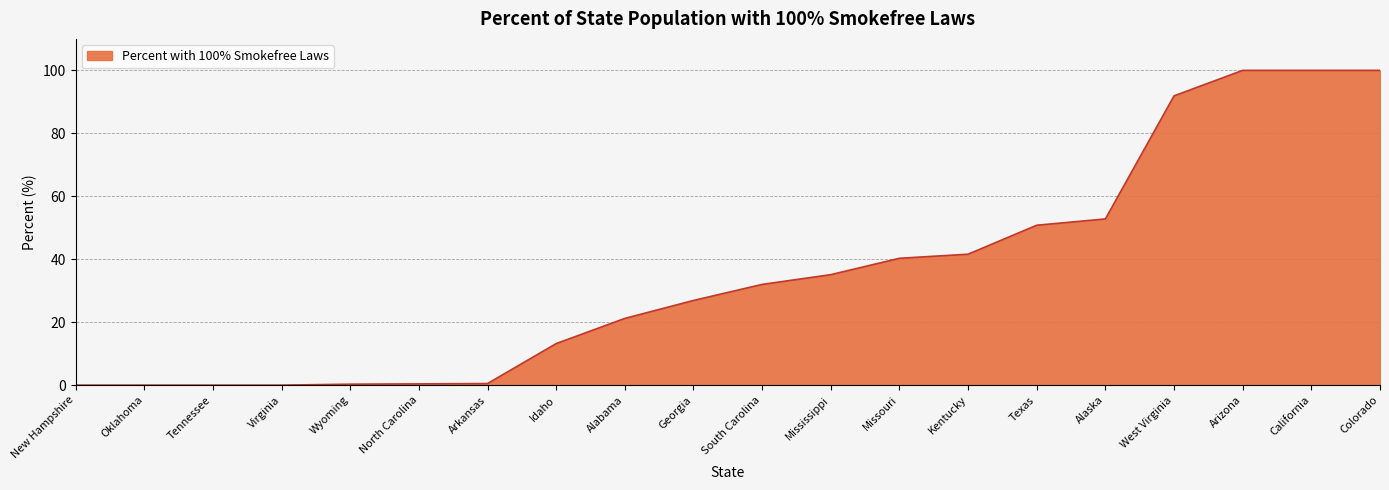

What is the sum of all values?

707.0